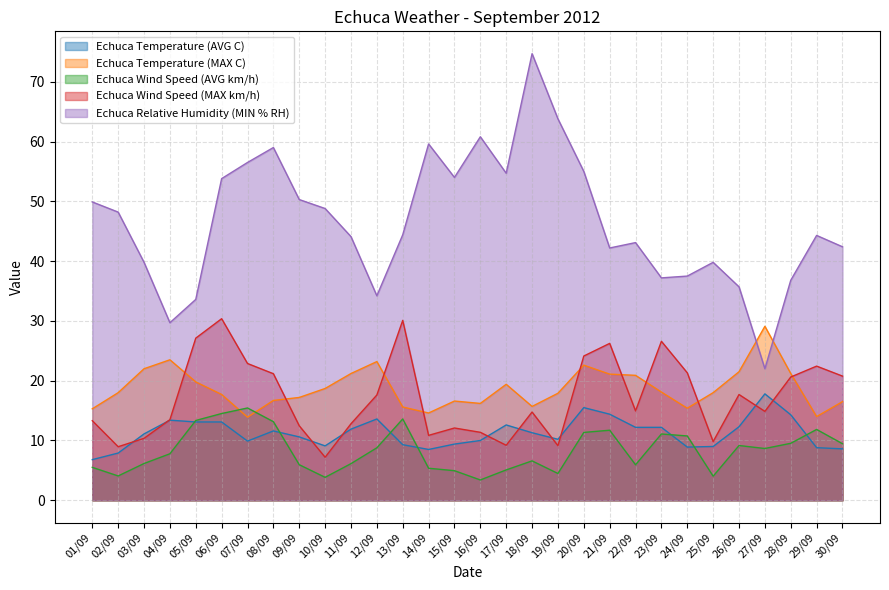

Does the chart display data point markers on the line(s)?

No